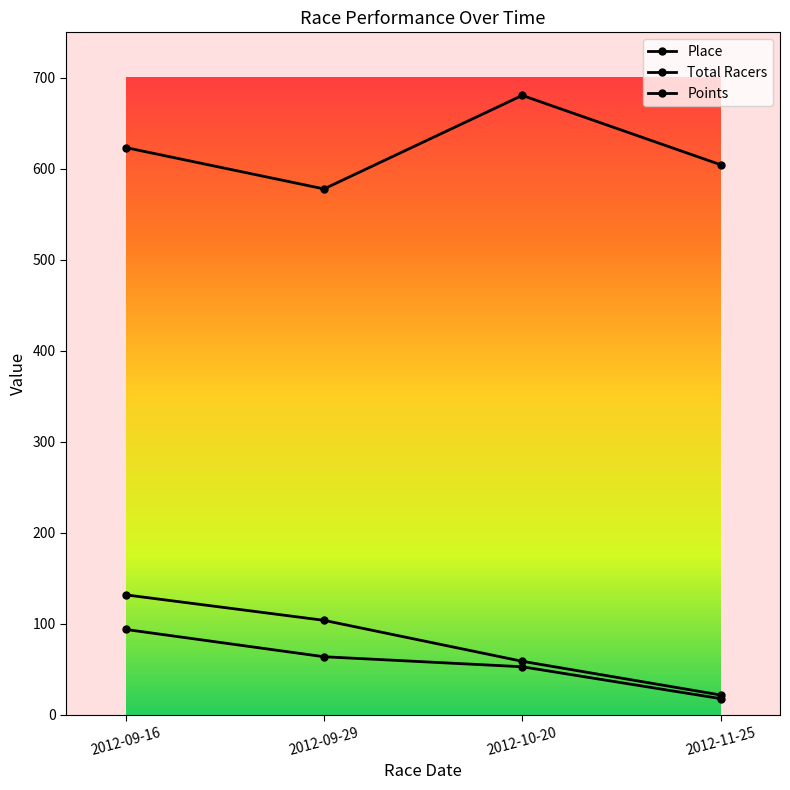

Which series changed the most between 2012-09-29 and 2012-11-25?

Total Racers